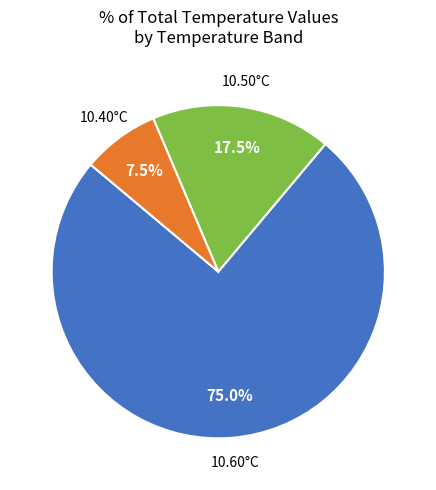

Is there any slice that represents more than half of the pie?

Yes